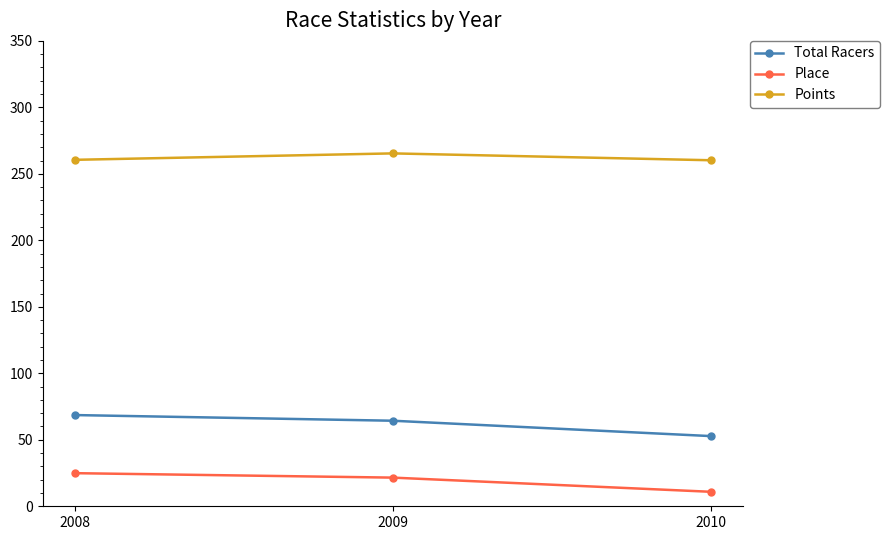

Count the number of categories in the chart.

3